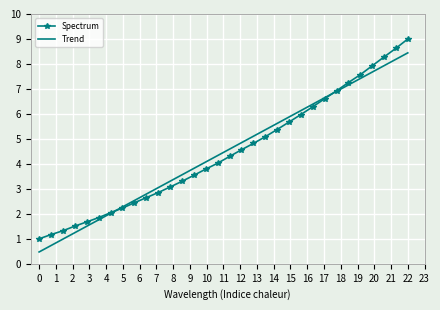

Rank the series by their maximum value, from highest to lowest.

Spectrum, Trend